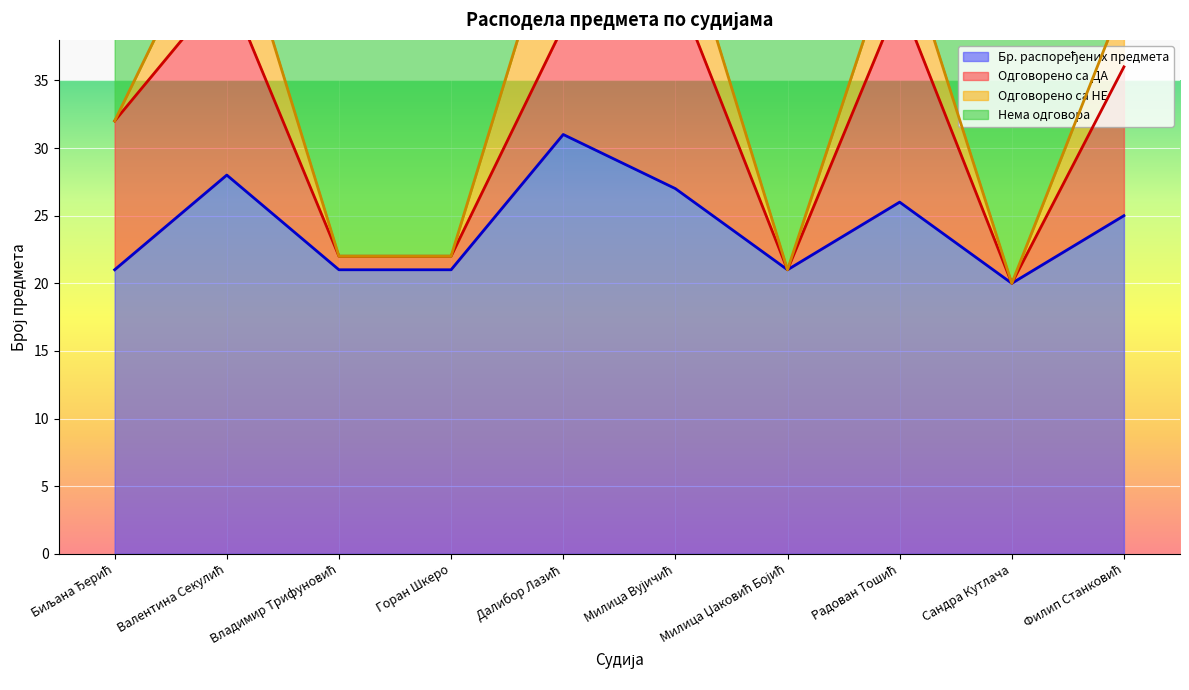

What is the average value of the Одговорено са НЕ series?

48